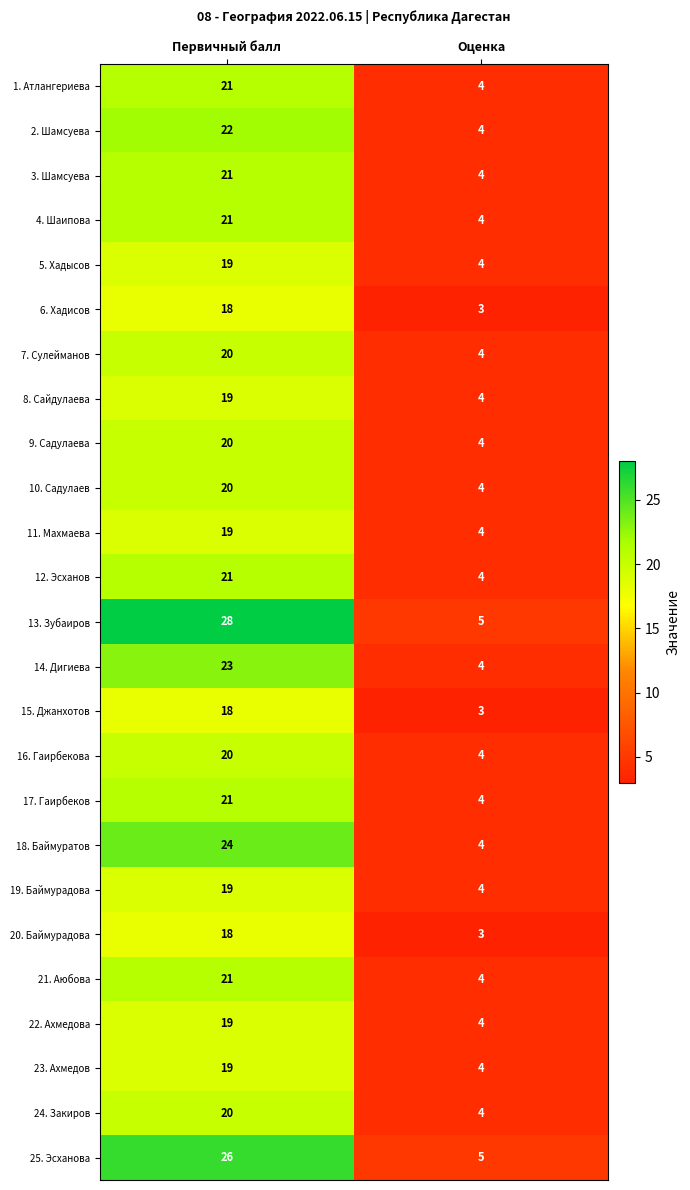

List the labels in order of 18. Баймуратов value, largest first.

Первичный балл, Оценка